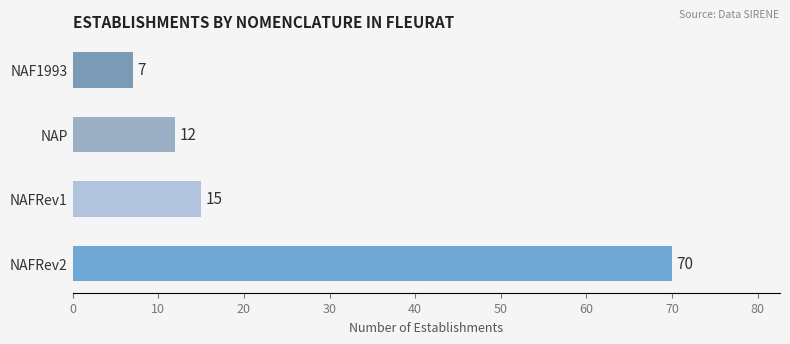

Rank the categories by value from highest to lowest.

NAFRev2, NAFRev1, NAP, NAF1993